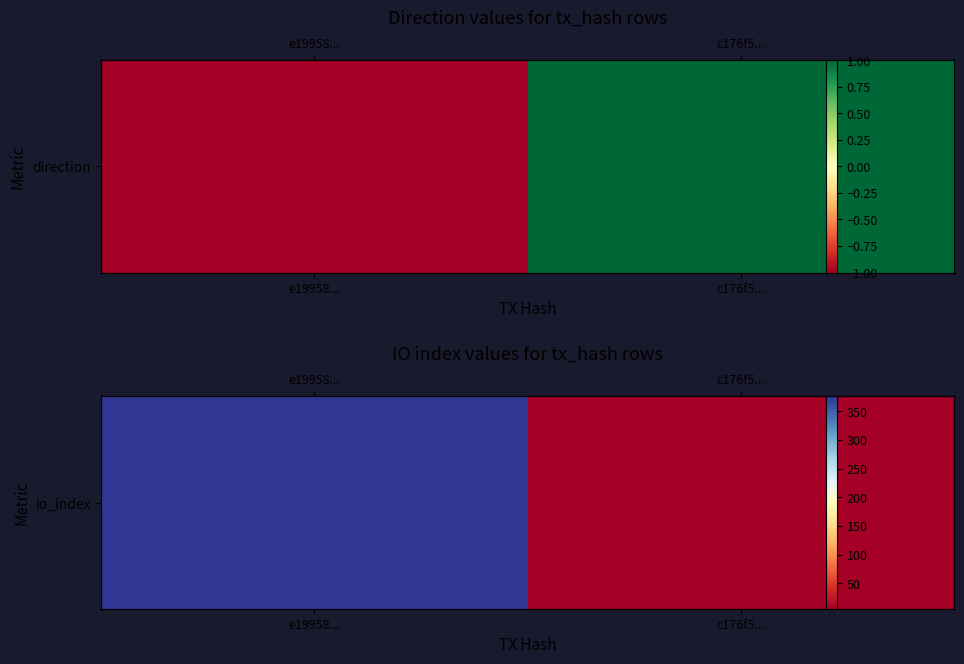

List the labels in order of value, smallest first.

c176f5..., e19958...